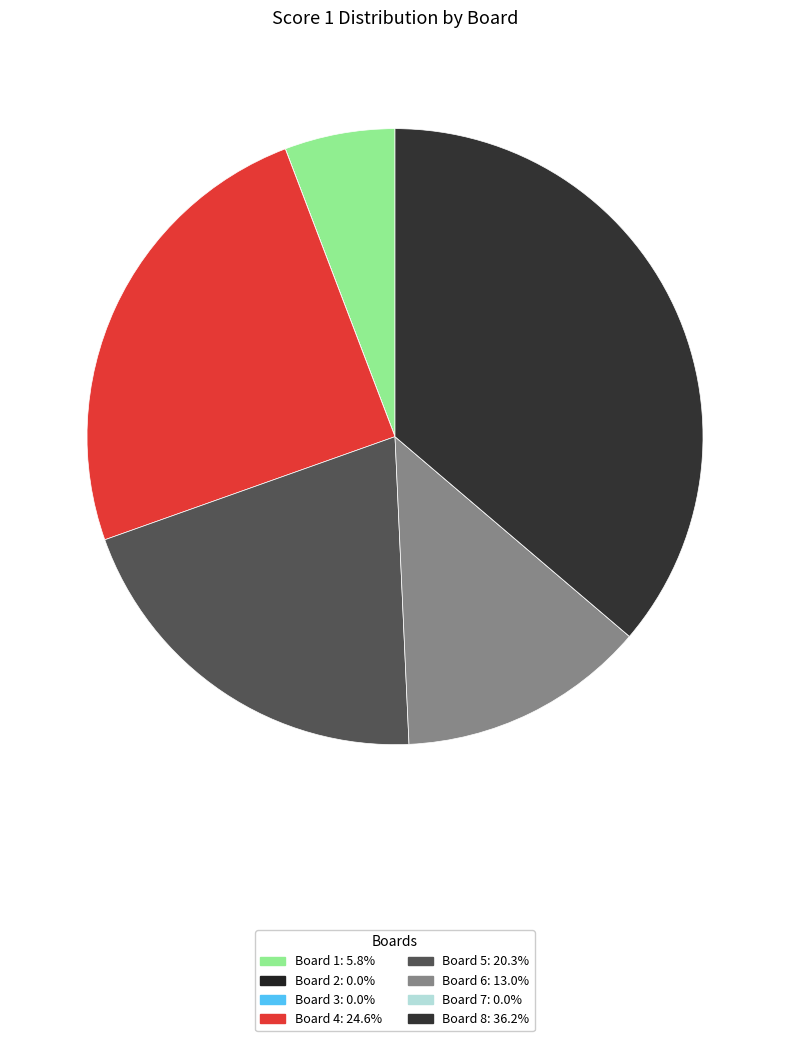

How many segments does this pie chart have?

8